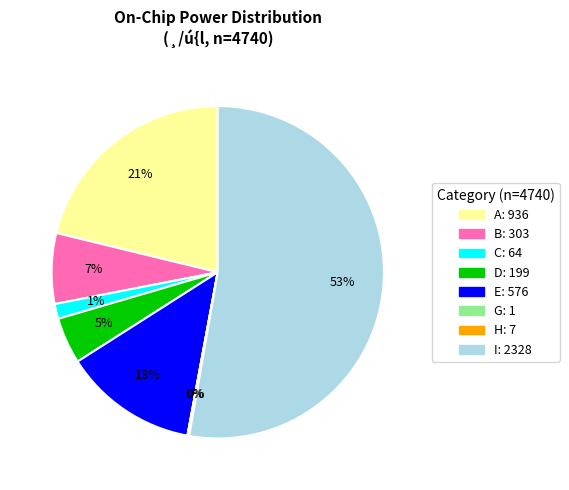

To the nearest percent, what is the average slice percentage?

12%